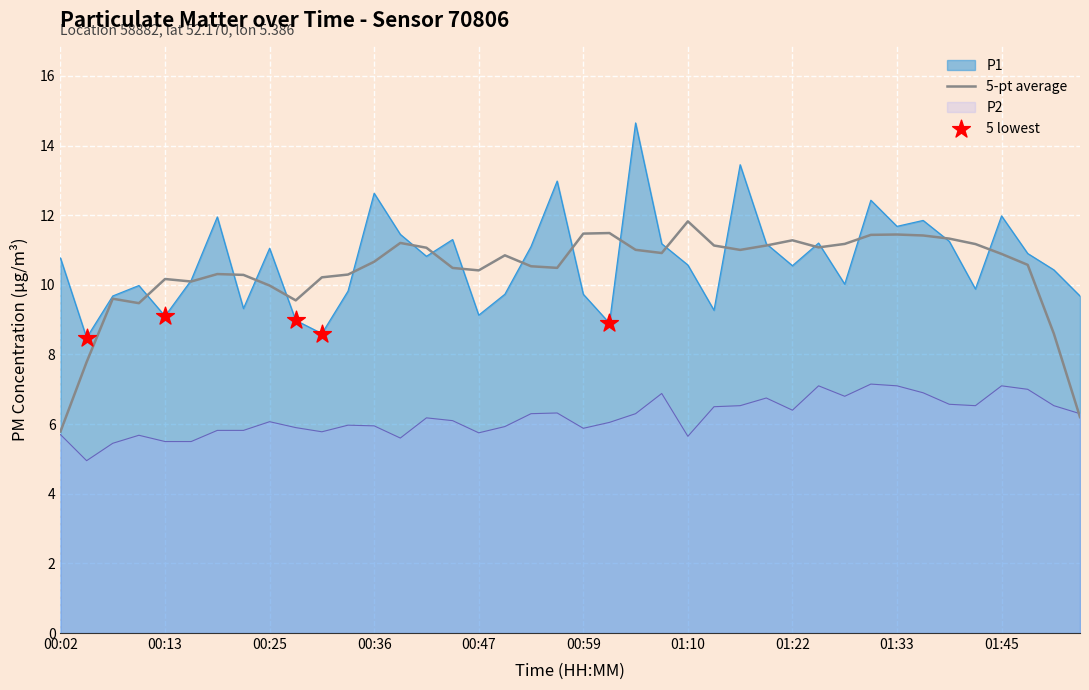

Which series reaches the maximum Y coordinate?

P1